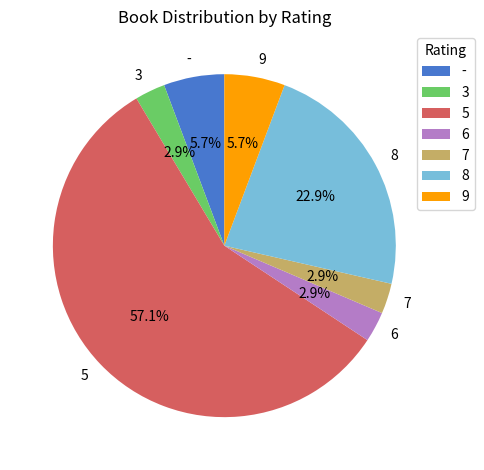

Between 7 and 9, which is larger?

9